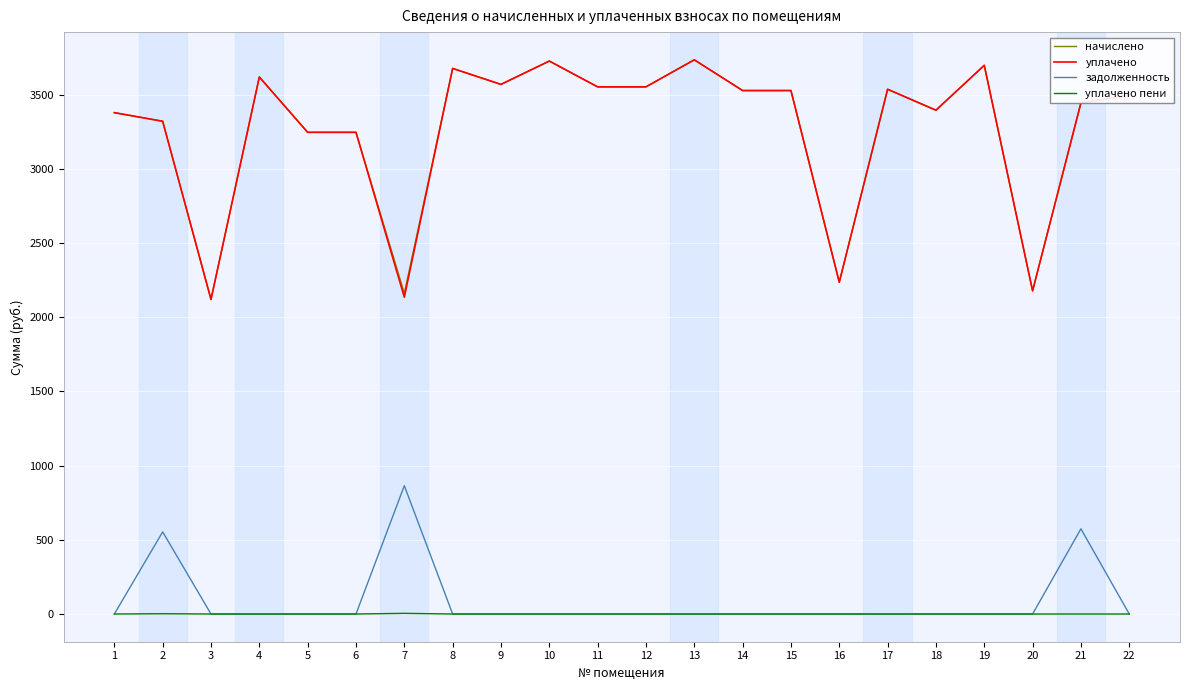

True or false: начислено has a value of 3527.3 at 14.

True